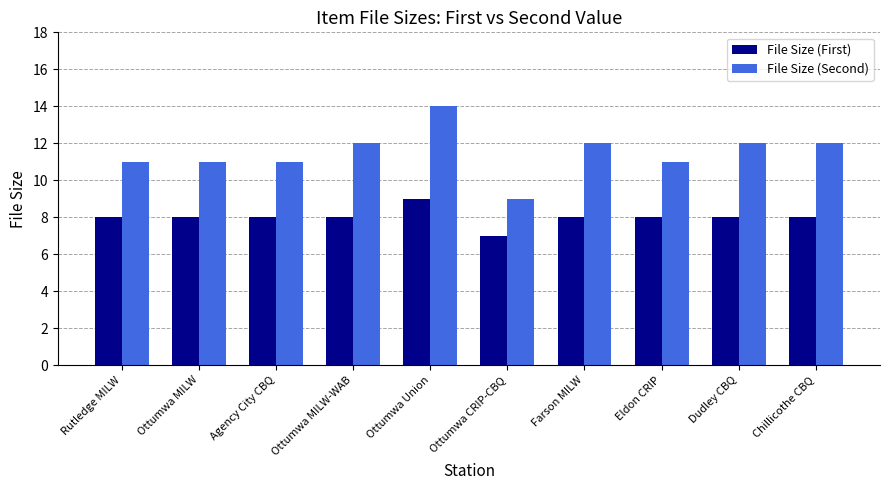

What is the sum of the File Size (First) values at Ottumwa MILW and Agency City CBQ?

16